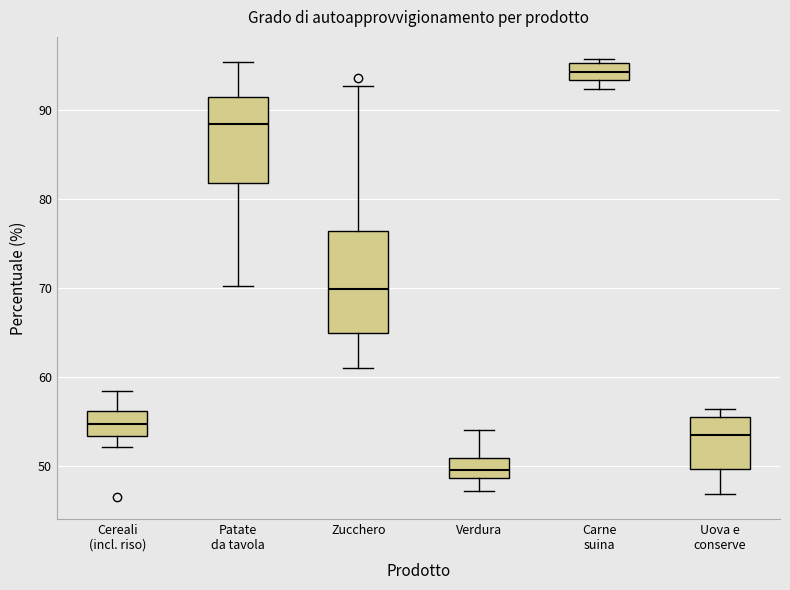

Reading left to right, transcribe this box plot: for each box, give where its median line is, the range the box spans, and where its two whiskers end, as read against the y-axis. The values are not printed on the chart, so give them approximately, as read against the axis.

Cereali (incl. riso): median 55, box 53 to 56, whiskers 52 to 58
Patate da tavola: median 88, box 82 to 91, whiskers 70 to 95
Zucchero: median 70, box 65 to 76, whiskers 61 to 93
Verdura: median 50, box 49 to 51, whiskers 47 to 54
Carne suina: median 94, box 93 to 95, whiskers 92 to 96
Uova e conserve: median 54, box 50 to 56, whiskers 47 to 56 (just above the box's upper edge)